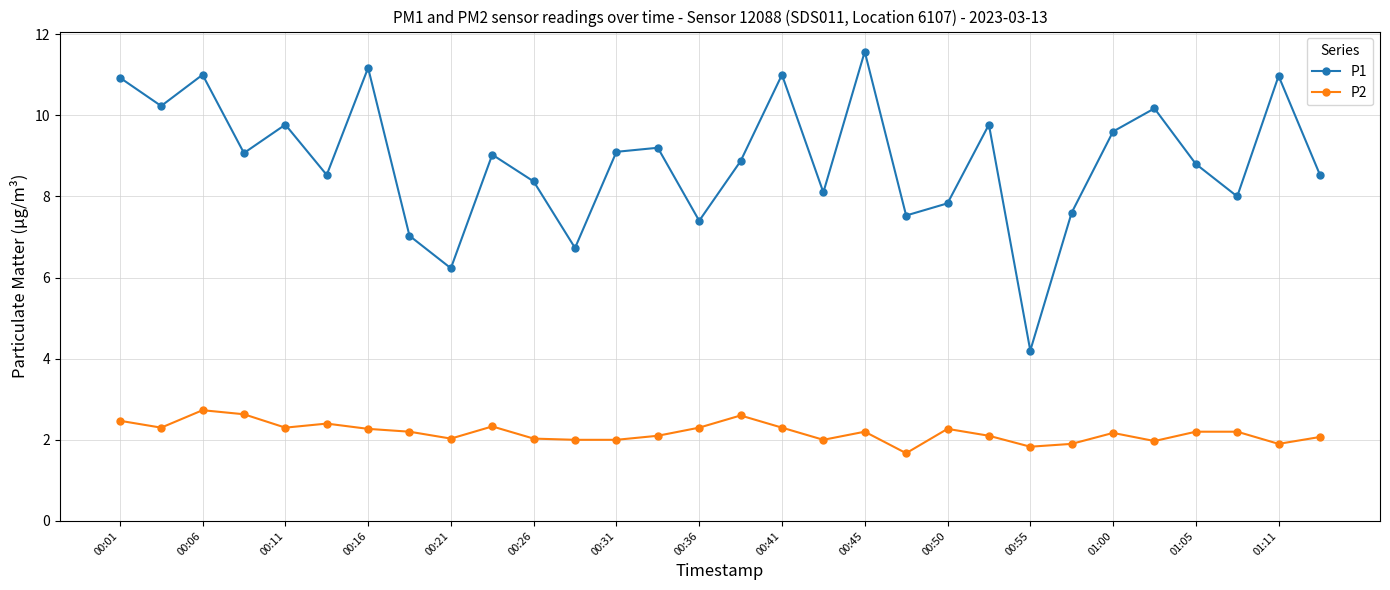

True or false: P2 has more than 1 points higher than both neighbors.

True